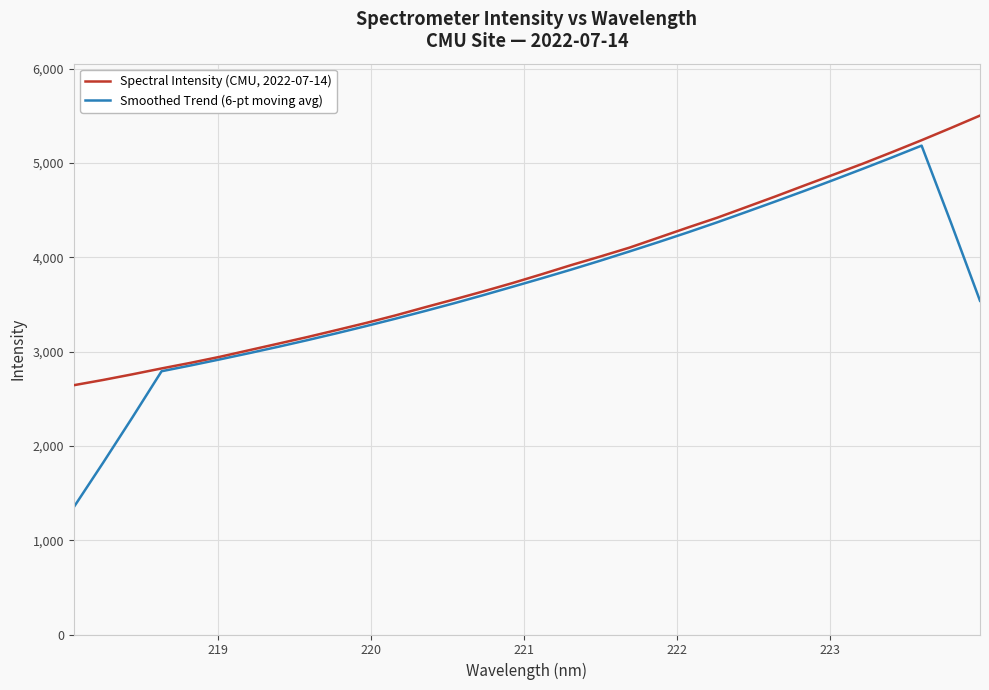

What is the minimum value shown in the chart?

1350.3